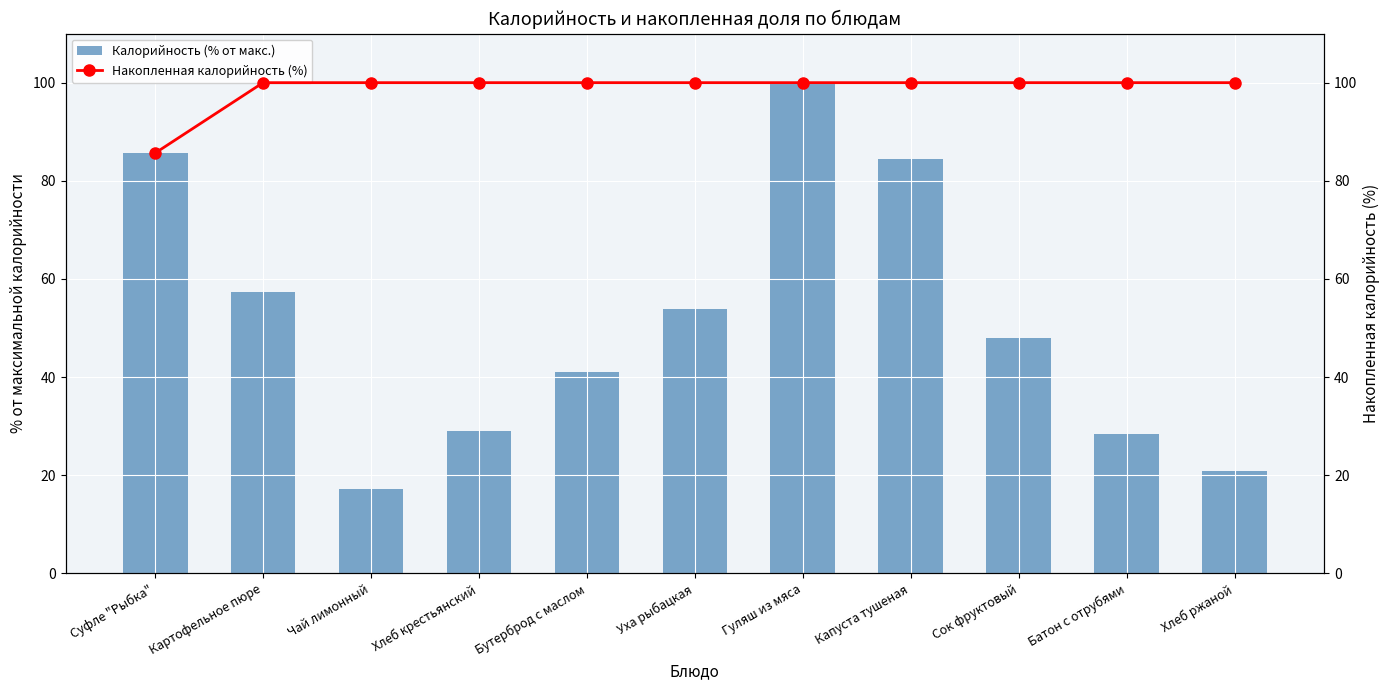

What is the label of the 10th bar from the right?

Картофельное пюре